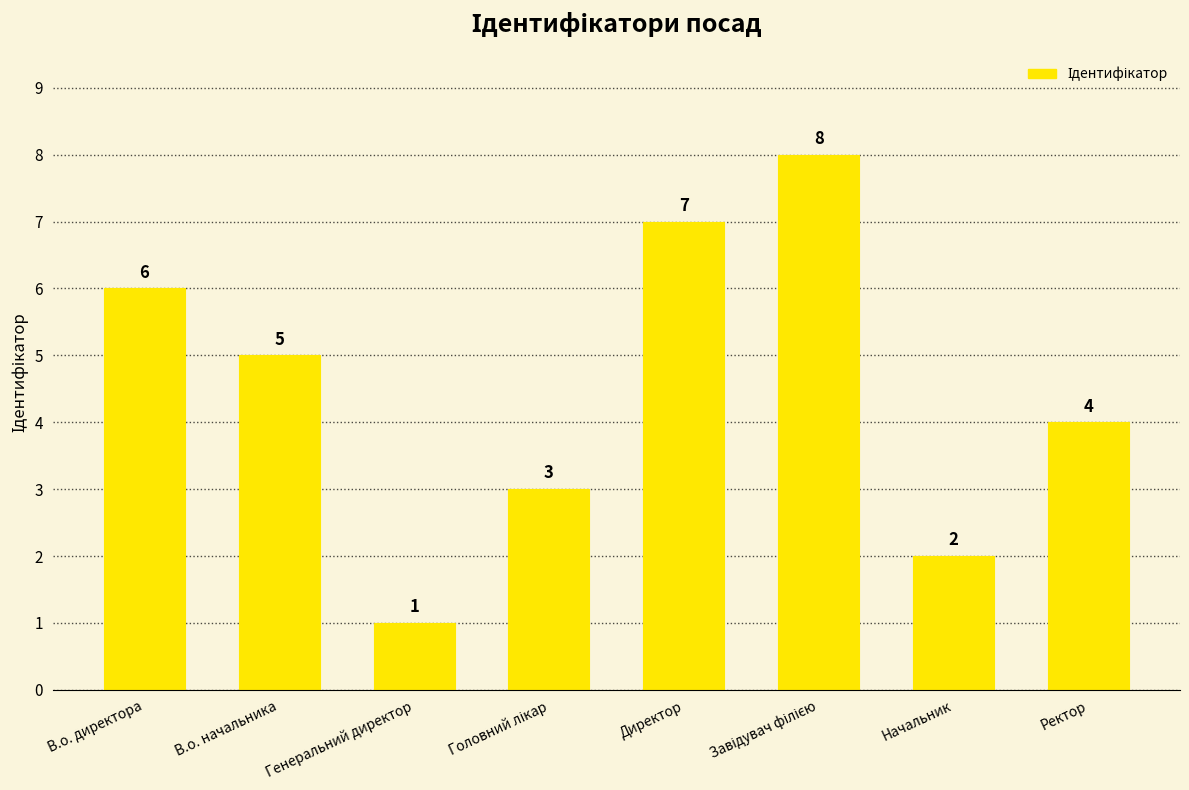

What is the greatest value displayed?

8